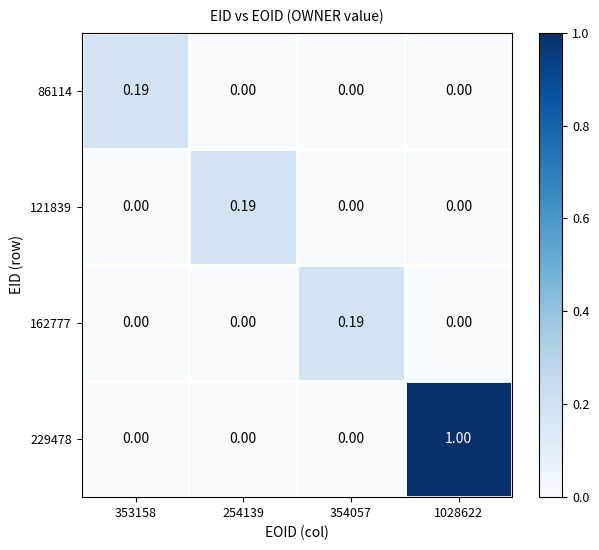

Is the value of 121839 at 1028622 greater than the value of 162777 at 354057?

No